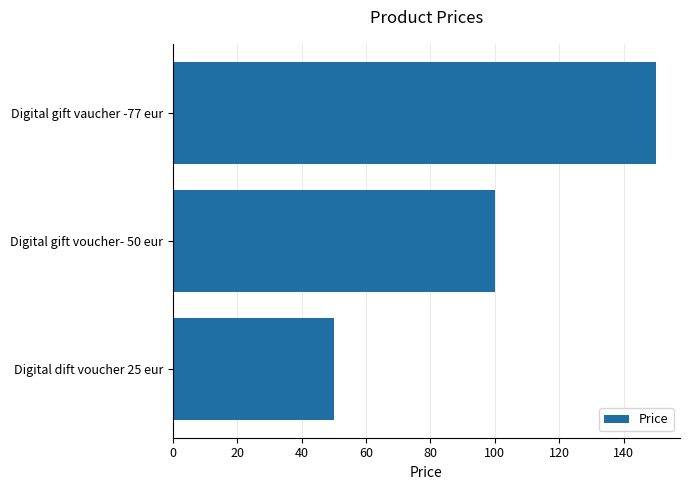

Between Digital gift vaucher -77 eur and Digital dift voucher 25 eur, which is larger?

Digital gift vaucher -77 eur